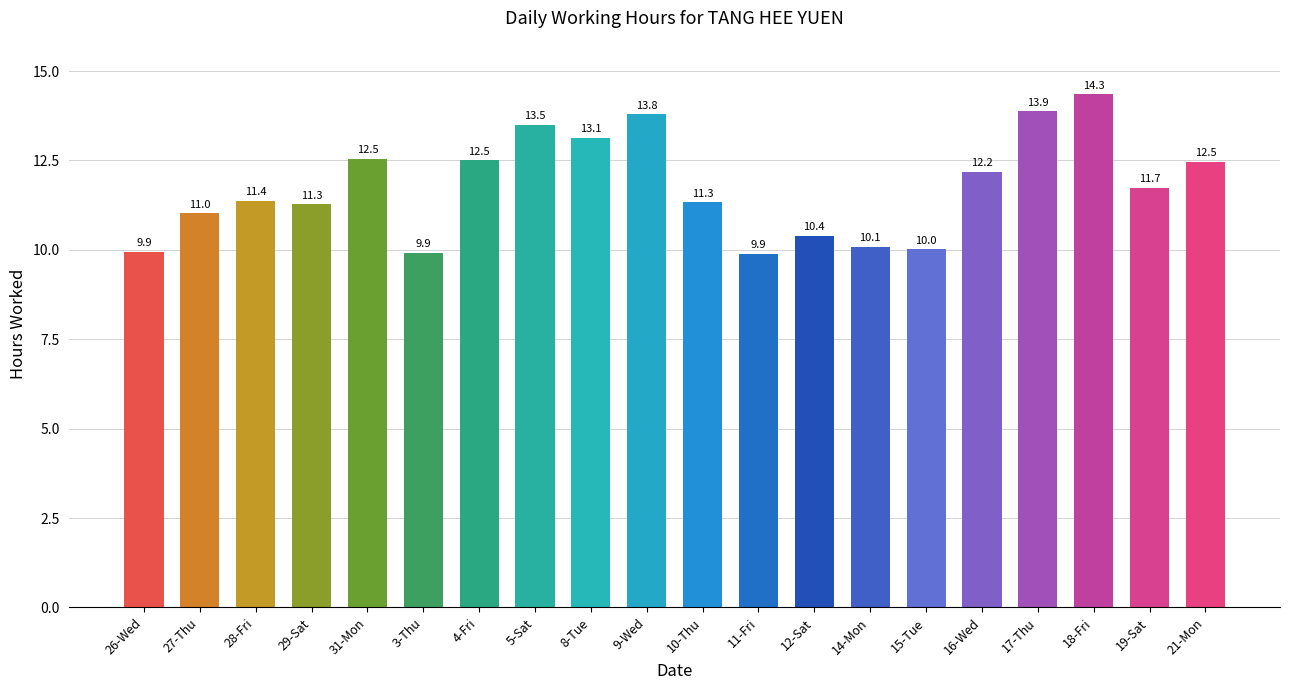

Which category has the highest value across all series?

18-Fri